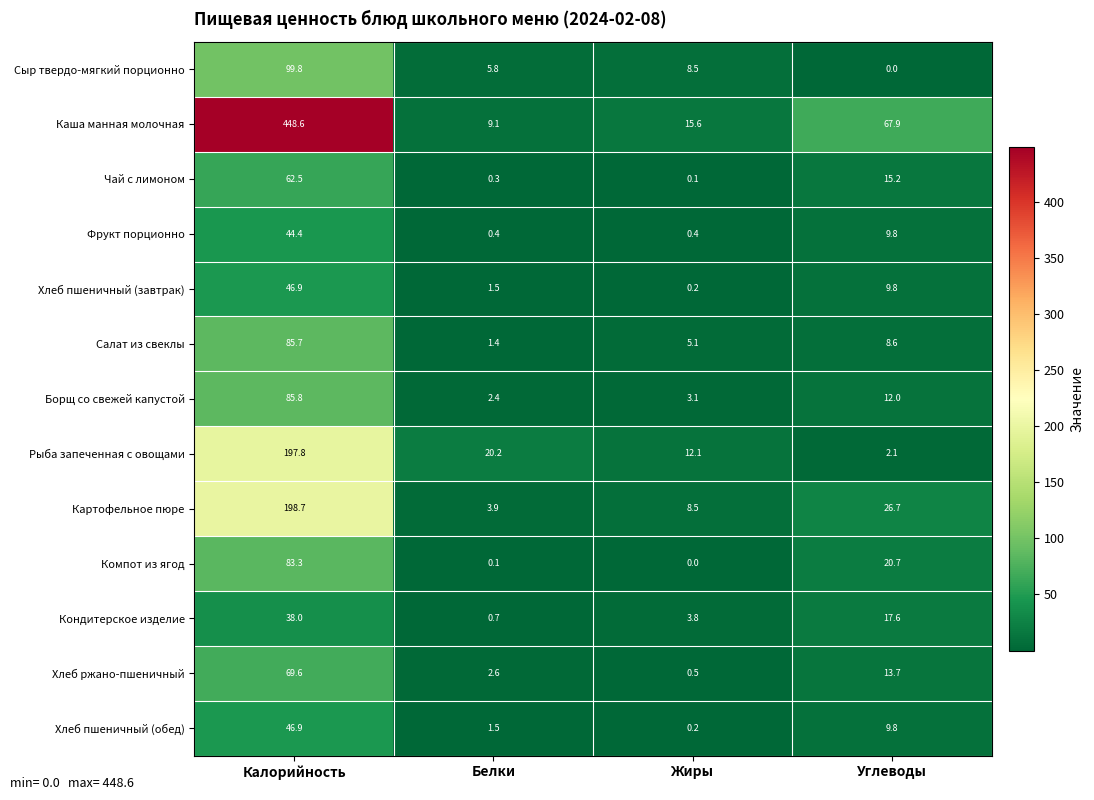

Where is Картофельное пюре nearest to the value 101?

Углеводы